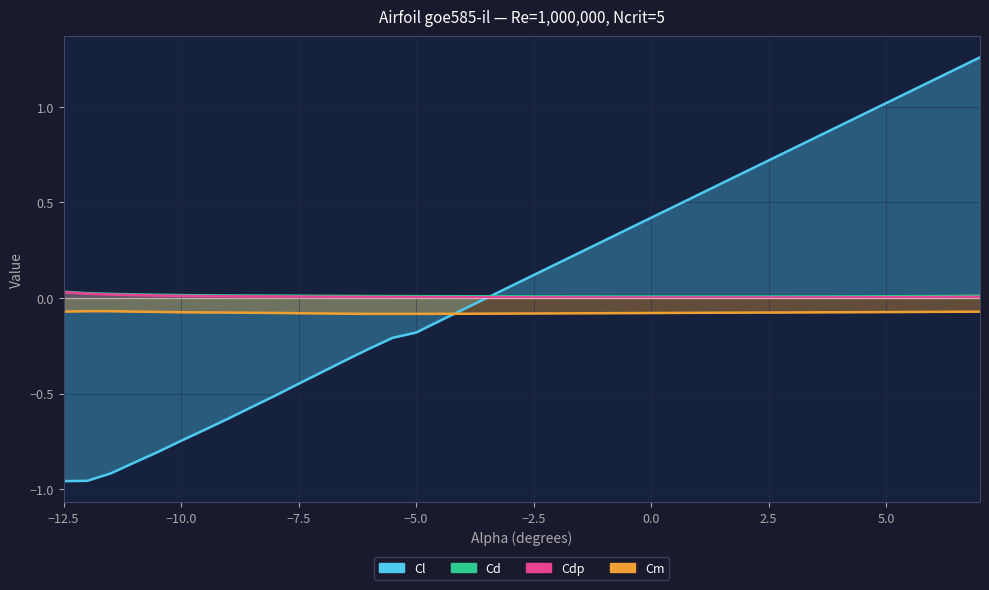

Reading right to left, extract all data points from this chart.

Cl: 7.0=1.3	6.5=1.2	6.0=1.1	5.5=1.1	5.0=1.0	4.5=1.0	4.0=0.9	3.5=0.8	3.0=0.8	2.5=0.7	2.0=0.7	1.5=0.6	1.0=0.5	0.5=0.5	0.0=0.4	-0.5=0.4	-1.0=0.3	-1.5=0.2	-2.0=0.2	-2.5=0.1	-3.0=0.1	-3.5=0.0	-4.0=-0.1	-4.5=-0.1	-5.0=-0.2	-5.5=-0.2	-6.0=-0.3	-6.5=-0.3	-7.0=-0.4	-7.5=-0.4	-8.0=-0.5	-8.5=-0.6	-9.0=-0.6	-9.5=-0.7	-10.0=-0.7	-10.5=-0.8	-11.0=-0.9	-11.5=-0.9	-12.0=-1.0	-12.5=-1.0
Cd: 7.0=0.0	6.5=0.0	6.0=0.0	5.5=0.0	5.0=0.0	4.5=0.0	4.0=0.0	3.5=0.0	3.0=0.0	2.5=0.0	2.0=0.0	1.5=0.0	1.0=0.0	0.5=0.0	0.0=0.0	-0.5=0.0	-1.0=0.0	-1.5=0.0	-2.0=0.0	-2.5=0.0	-3.0=0.0	-3.5=0.0	-4.0=0.0	-4.5=0.0	-5.0=0.0	-5.5=0.0	-6.0=0.0	-6.5=0.0	-7.0=0.0	-7.5=0.0	-8.0=0.0	-8.5=0.0	-9.0=0.0	-9.5=0.0	-10.0=0.0	-10.5=0.0	-11.0=0.0	-11.5=0.0	-12.0=0.0	-12.5=0.0
Cdp: 7.0=0.0	6.5=0.0	6.0=0.0	5.5=0.0	5.0=0.0	4.5=0.0	4.0=0.0	3.5=0.0	3.0=0.0	2.5=0.0	2.0=0.0	1.5=0.0	1.0=0.0	0.5=0.0	0.0=0.0	-0.5=0.0	-1.0=0.0	-1.5=0.0	-2.0=0.0	-2.5=0.0	-3.0=0.0	-3.5=0.0	-4.0=0.0	-4.5=0.0	-5.0=0.0	-5.5=0.0	-6.0=0.0	-6.5=0.0	-7.0=0.0	-7.5=0.0	-8.0=0.0	-8.5=0.0	-9.0=0.0	-9.5=0.0	-10.0=0.0	-10.5=0.0	-11.0=0.0	-11.5=0.0	-12.0=0.0	-12.5=0.0
Cm: 7.0=-0.1	6.5=-0.1	6.0=-0.1	5.5=-0.1	5.0=-0.1	4.5=-0.1	4.0=-0.1	3.5=-0.1	3.0=-0.1	2.5=-0.1	2.0=-0.1	1.5=-0.1	1.0=-0.1	0.5=-0.1	0.0=-0.1	-0.5=-0.1	-1.0=-0.1	-1.5=-0.1	-2.0=-0.1	-2.5=-0.1	-3.0=-0.1	-3.5=-0.1	-4.0=-0.1	-4.5=-0.1	-5.0=-0.1	-5.5=-0.1	-6.0=-0.1	-6.5=-0.1	-7.0=-0.1	-7.5=-0.1	-8.0=-0.1	-8.5=-0.1	-9.0=-0.1	-9.5=-0.1	-10.0=-0.1	-10.5=-0.1	-11.0=-0.1	-11.5=-0.1	-12.0=-0.1	-12.5=-0.1